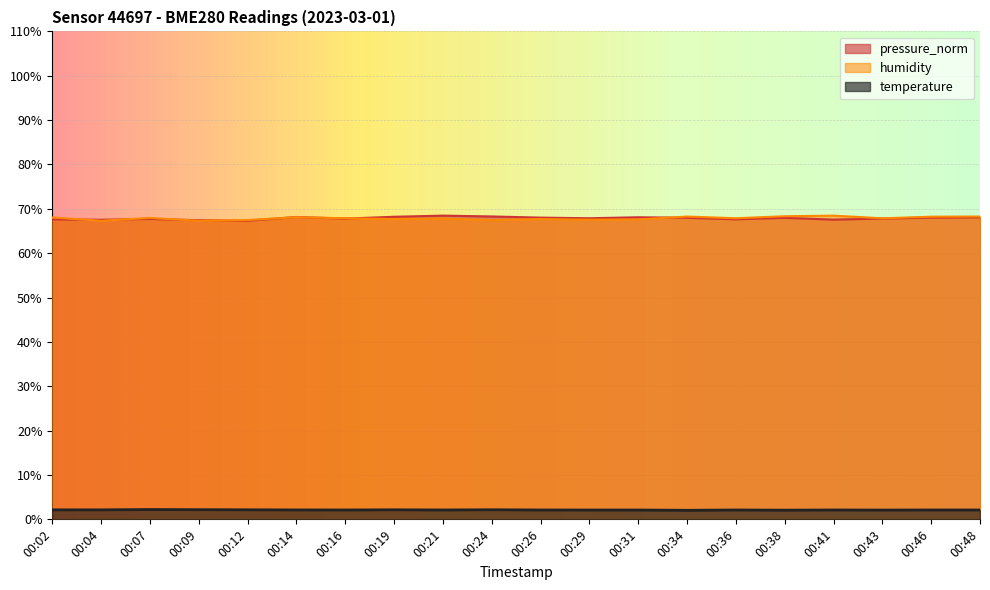

At which category does humidity reach its first local valley?

00:04